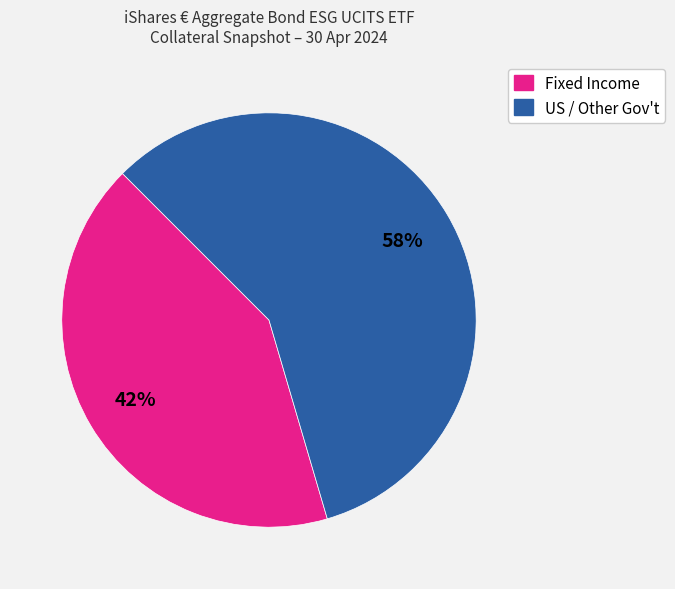

Between US / Other Gov't and Fixed Income, which is larger?

US / Other Gov't